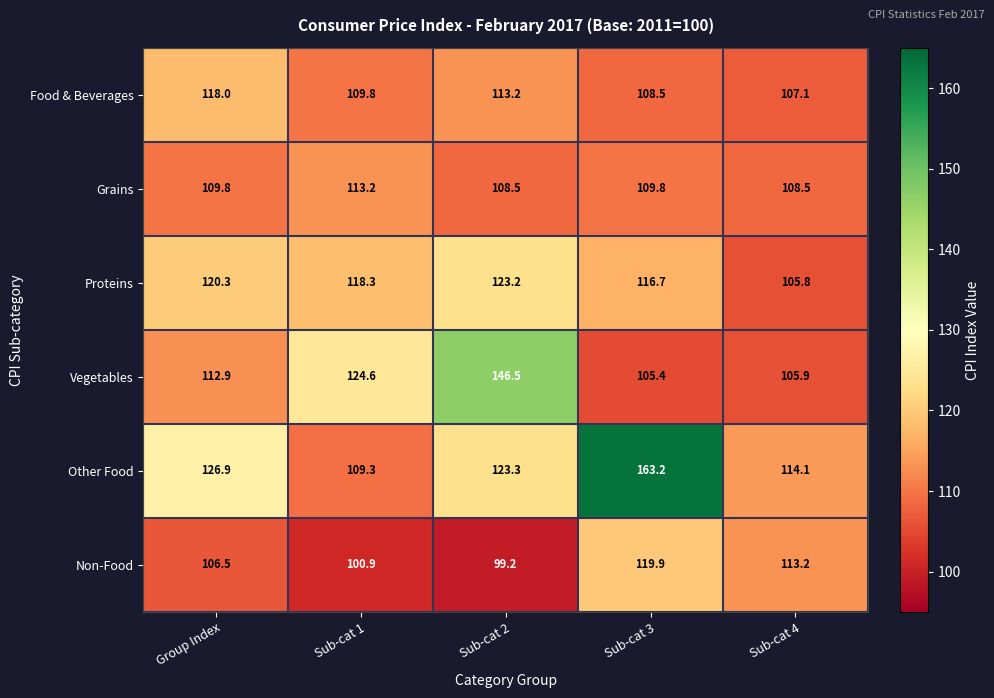

Between Group Index and Sub-cat 3, which series saw the biggest shift?

Other Food